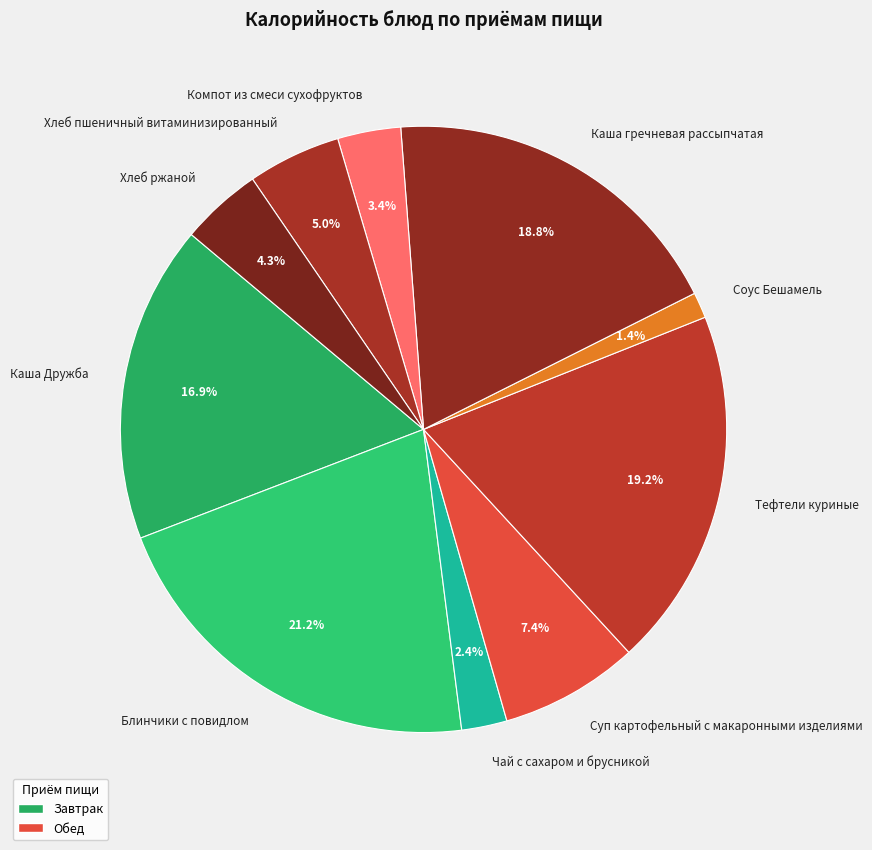

To the nearest percent, what is the combined percentage of Тефтели куриные and Суп картофельный с макаронными изделиями?

27%